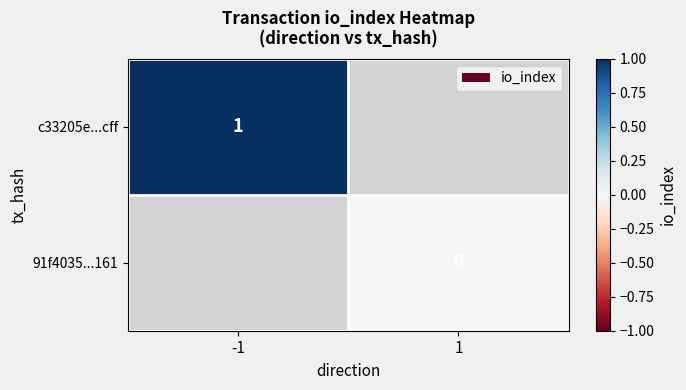

Is it true that c33205e...cff equals 1.5 at -1?

False